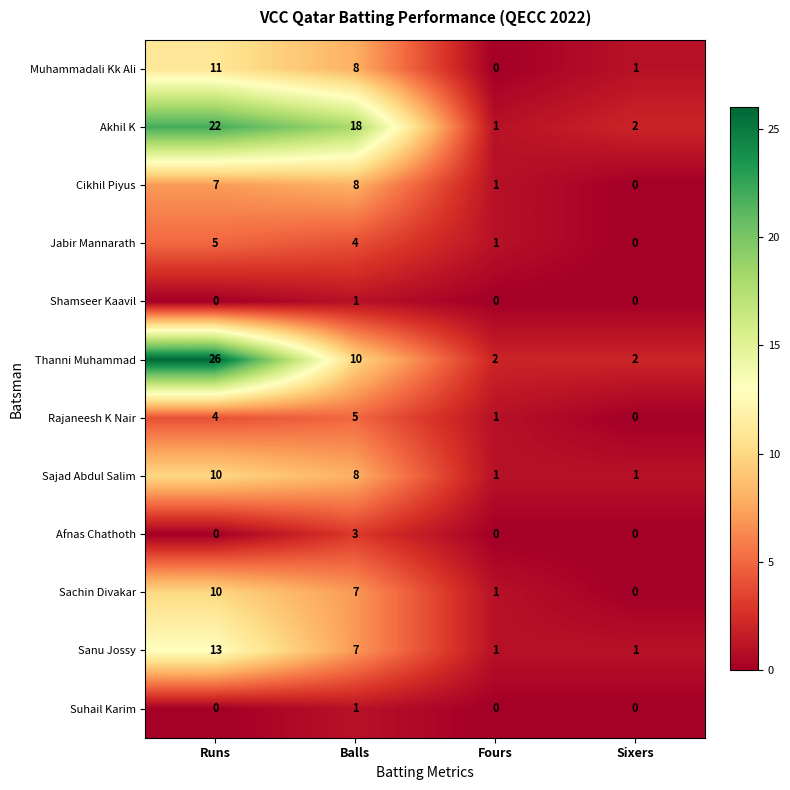

How many series are shown in this chart?

12